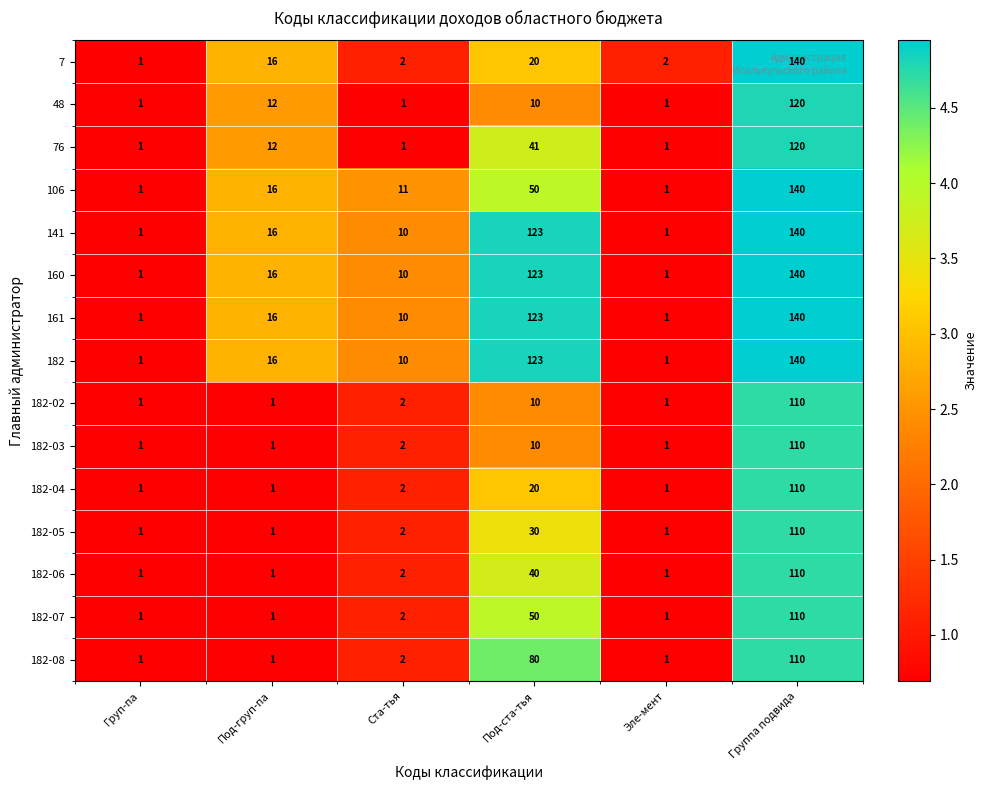

What is the difference between the second highest and minimum values in the 182-08 series?

79